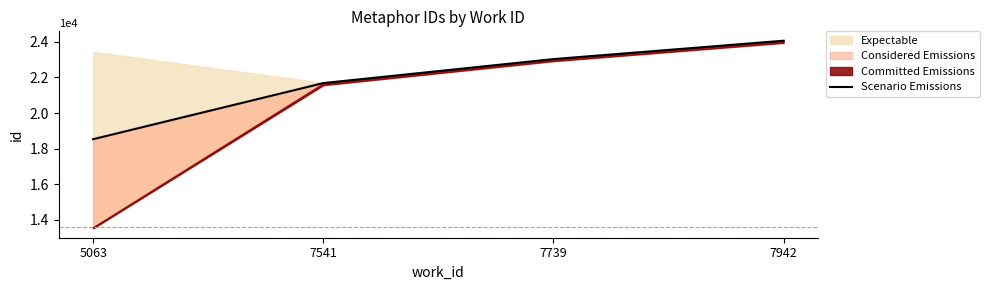

Read the value at 7739.

23033.0